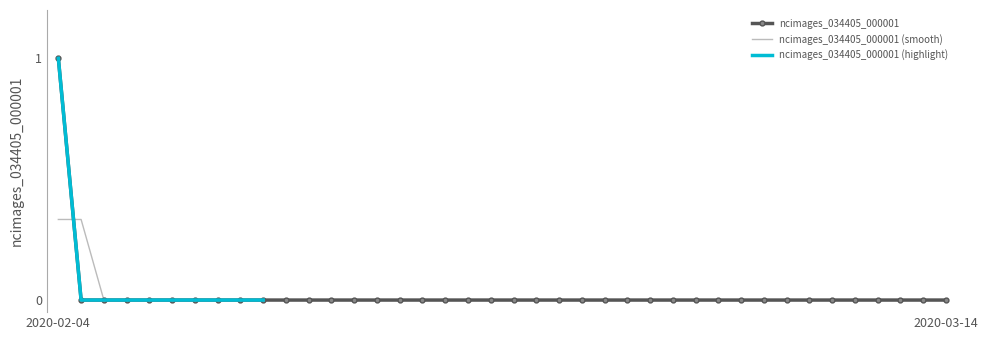

Between 2020-02-07 and 2020-03-12, which is larger?

2020-02-07